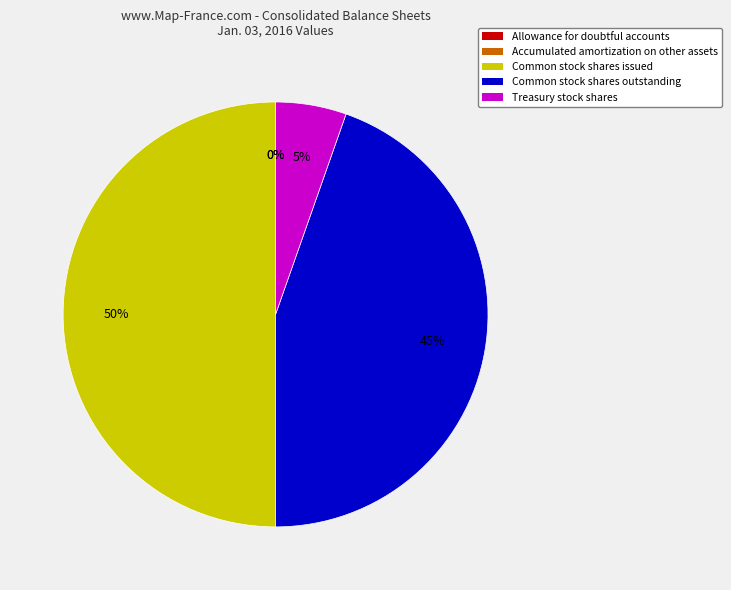

The Common stock shares issued slice represents 50% of the pie. True or false?

True